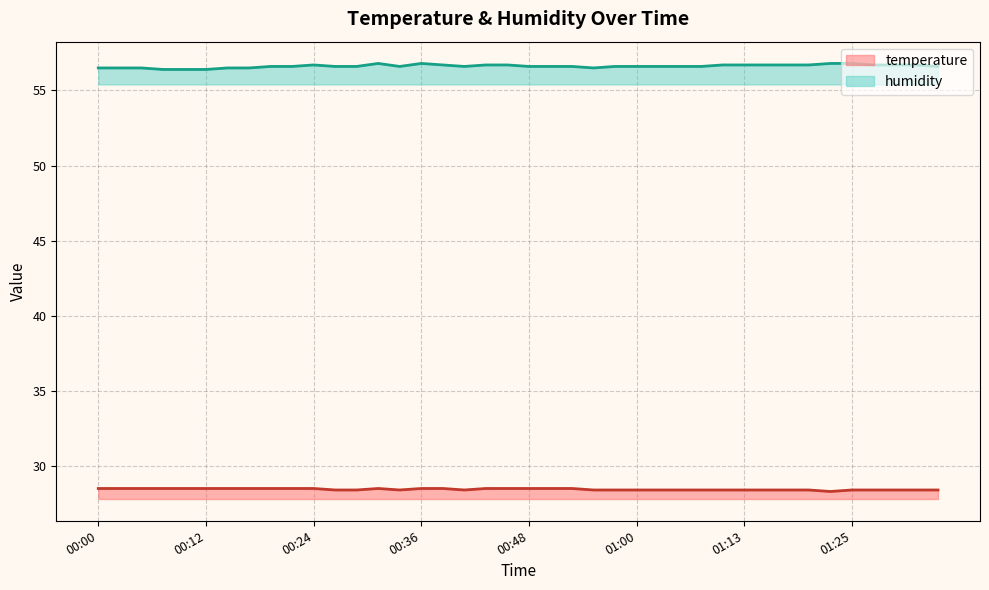

True or false: humidity and temperature intersect in this chart.

False